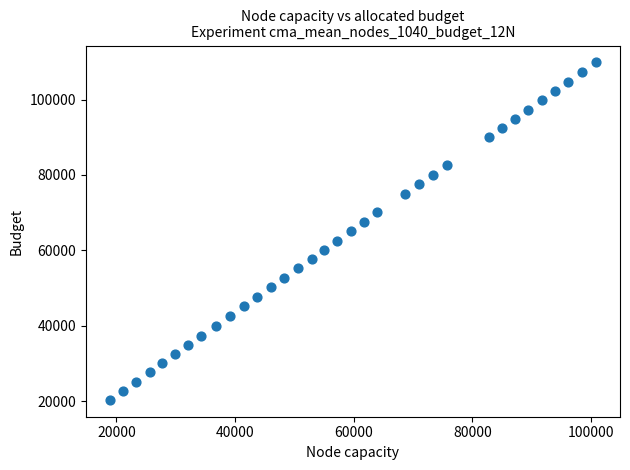

What is the range of X values (max minus min)?

81837.1